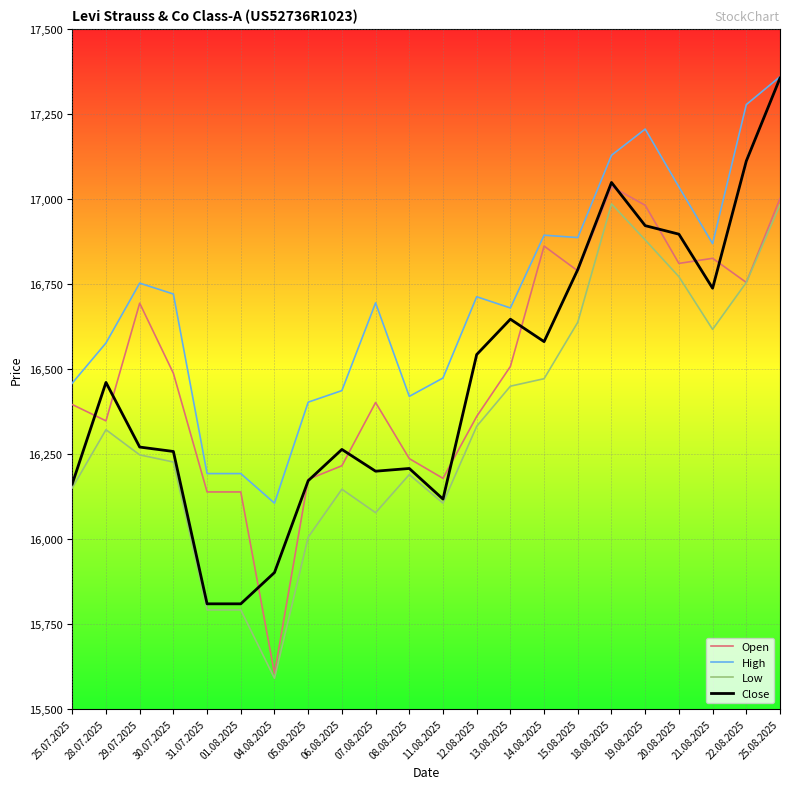

At which category is the sum across all series the highest?

25.08.2025